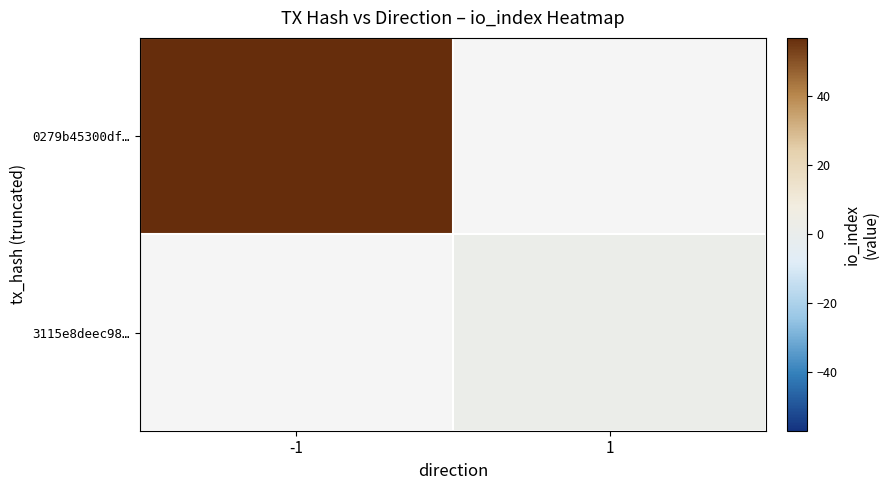

Where is 0279b45300df… nearest to the value 57?

-1